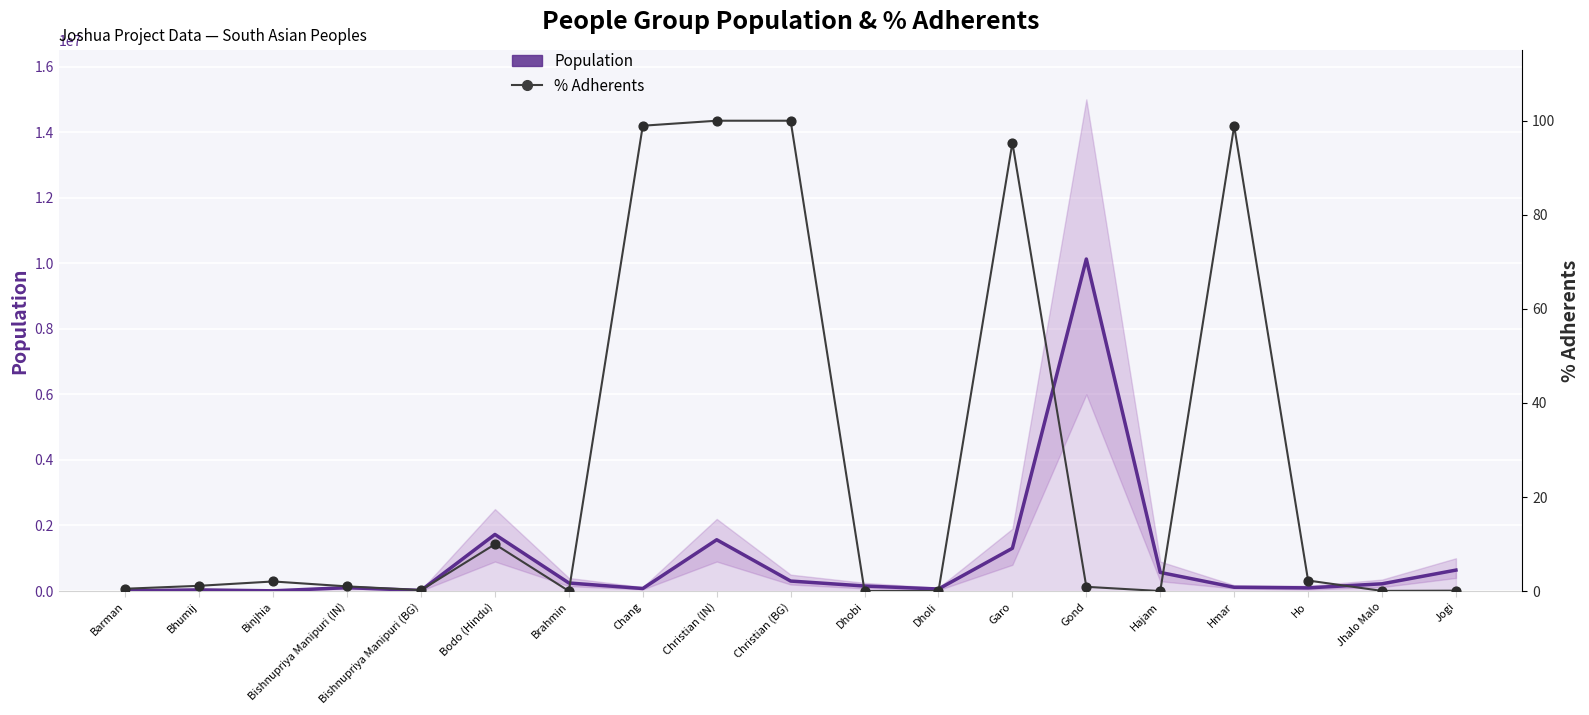

Is the value of % Adherents at Bishnupriya Manipuri (BG) greater than the value of Population at Dhobi?

No